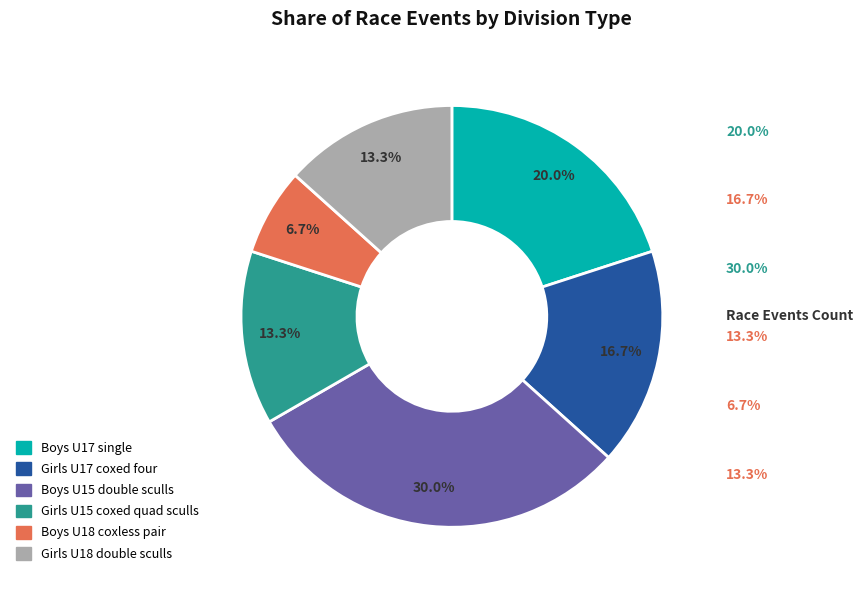

What portion of the pie excludes Girls U18 double sculls?

86.7%